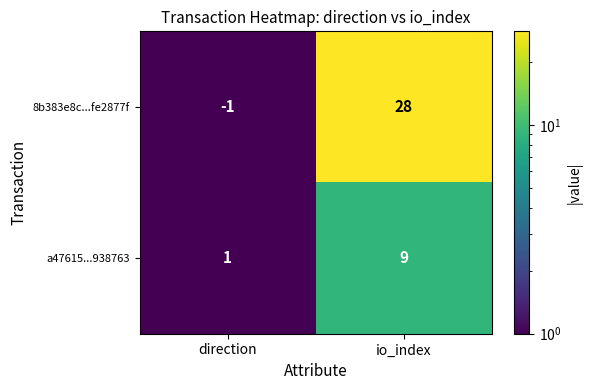

What is the sum of all 8b383e8c...fe2877f values?

27